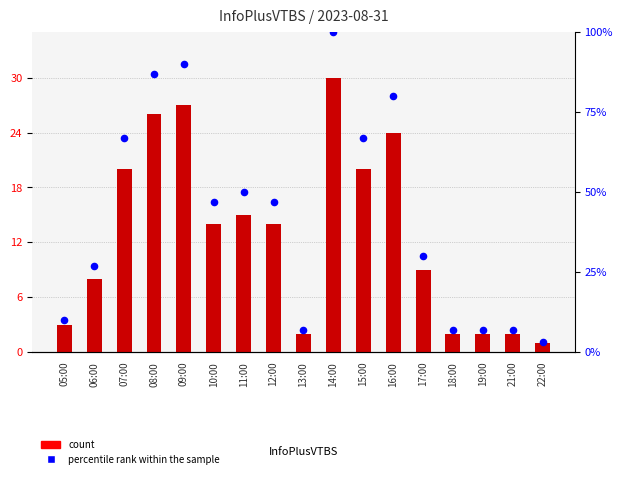

What are all the series names shown in the legend?

count, percentile rank within the sample